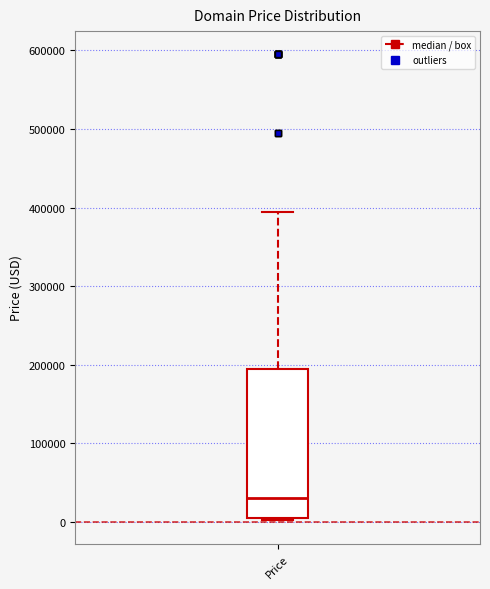

Read this box plot against the y-axis: the position of the median line, the range covered by the box, and the ends of both whiskers. The values are not printed on the chart, so give them approximately, as read against the axis.

median 30000, box 0 to 190000, whiskers 0 to 390000